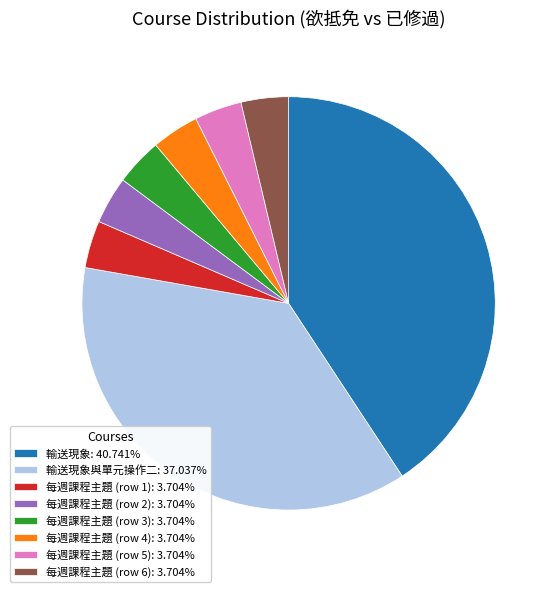

Do 輸送現象: 40.741% and 輸送現象與單元操作二: 37.037% together represent more than half of the pie?

Yes